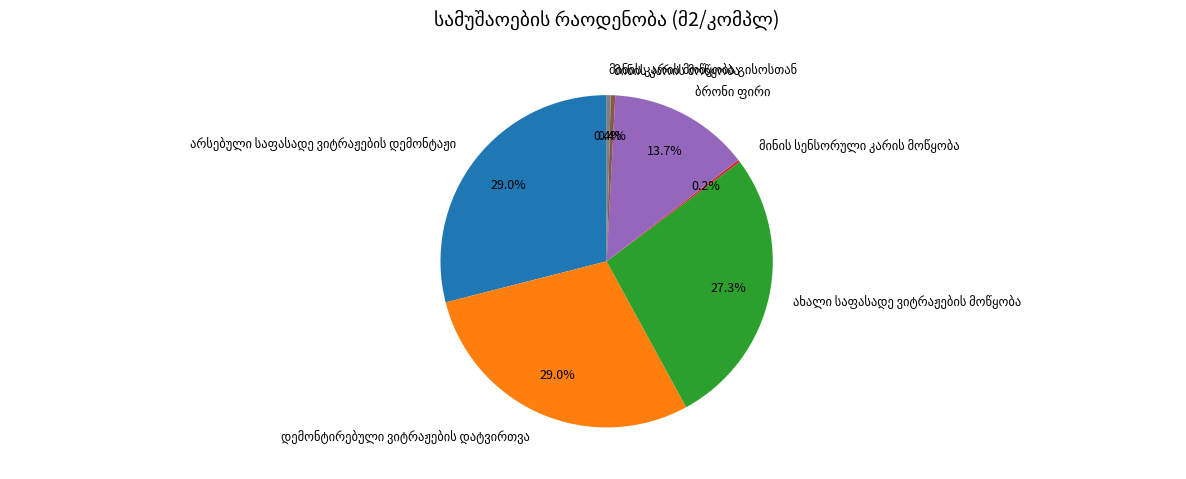

Is there a majority slice in this chart?

No